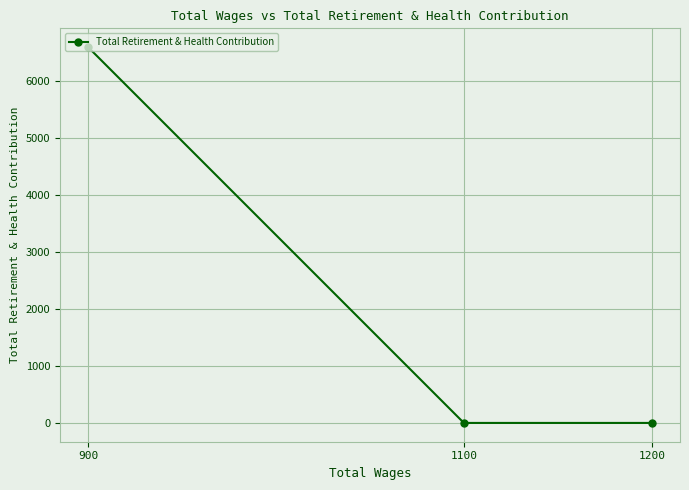

How many lines are shown in the chart?

1